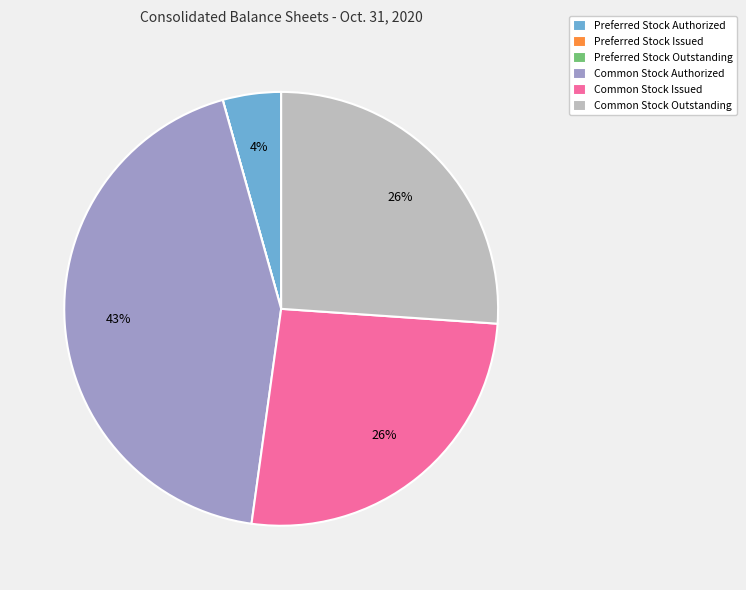

The Common Stock Authorized slice represents 55% of the pie. True or false?

False